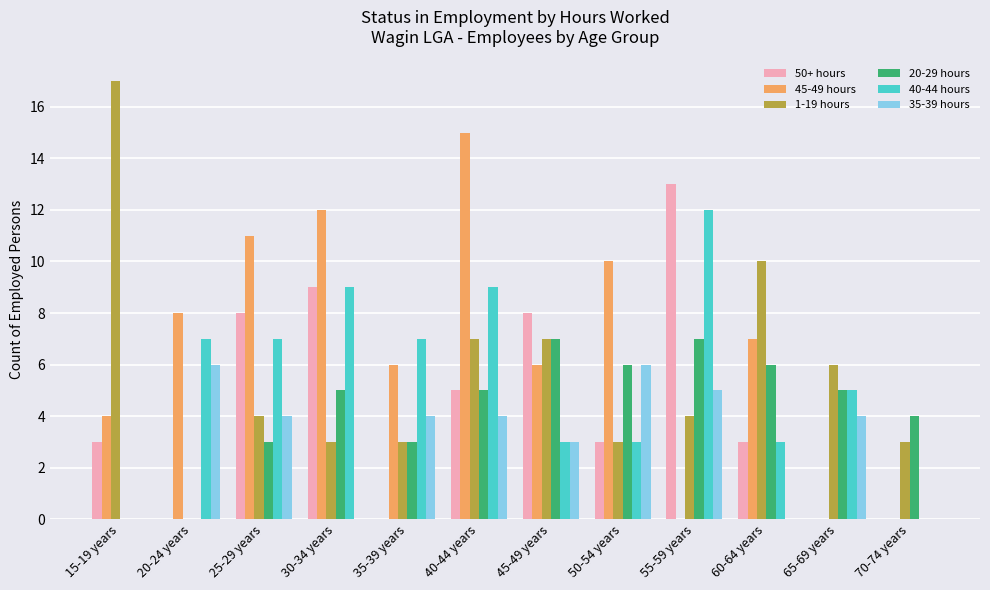

Reading left to right, what are all the values shown in this chart?

50+ hours: 3	0	8	9	0	5	8	3	13	3	0	0
45-49 hours: 4	8	11	12	6	15	6	10	0	7	0	0
1-19 hours: 17	0	4	3	3	7	7	3	4	10	6	3
20-29 hours: 0	0	3	5	3	5	7	6	7	6	5	4
40-44 hours: 0	7	7	9	7	9	3	3	12	3	5	0
35-39 hours: 0	6	4	0	4	4	3	6	5	0	4	0